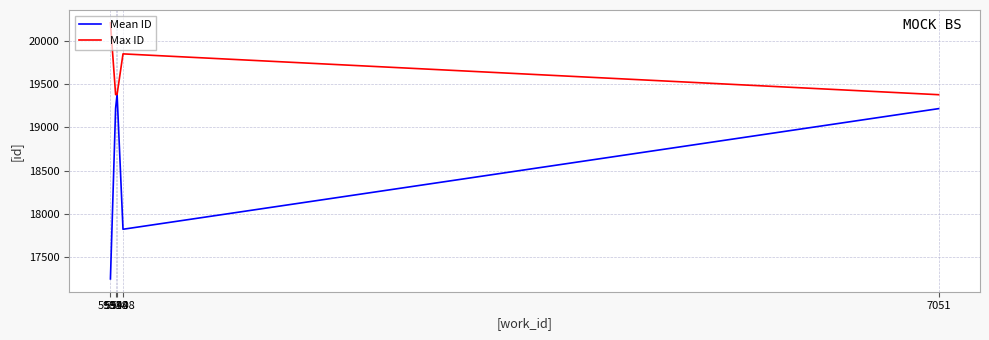

At which label is Max ID closest to 19796?

5948